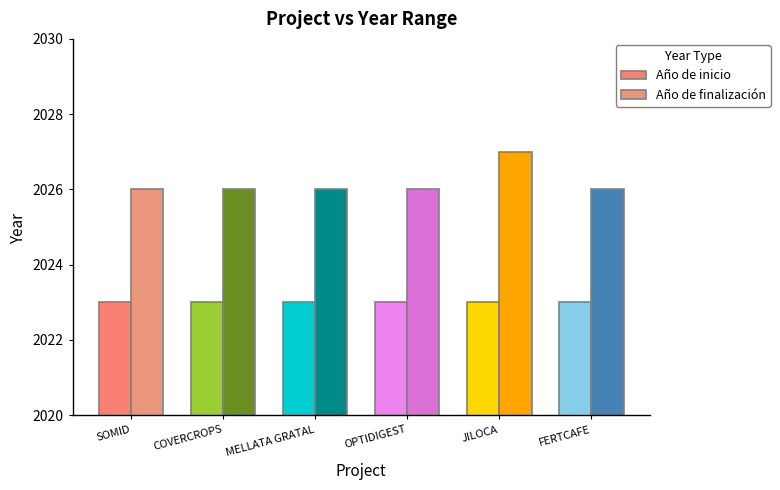

What is the difference between the maximum and minimum values in the Año de finalización series?

1